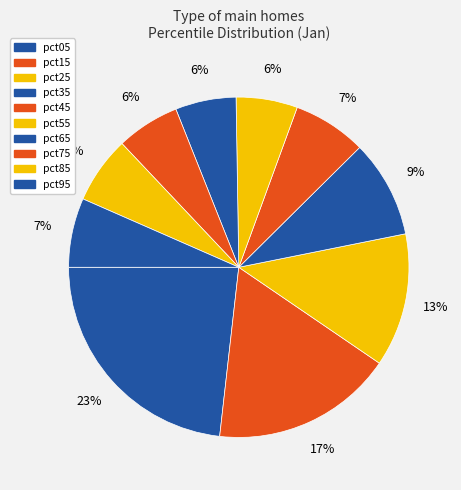

Is there a majority slice in this chart?

No